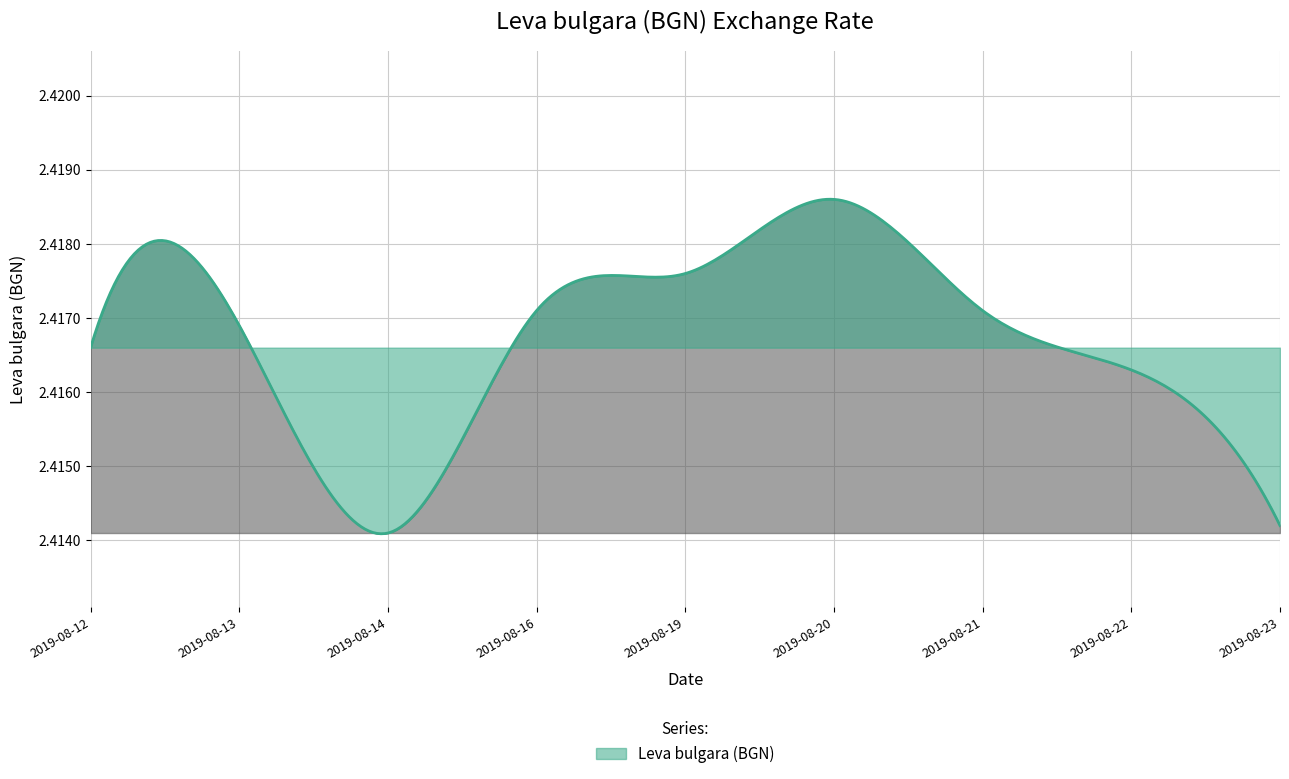

Reading left to right, extract all data points from this chart.

2.4	2.4	2.4	2.4	2.4	2.4	2.4	2.4	2.4